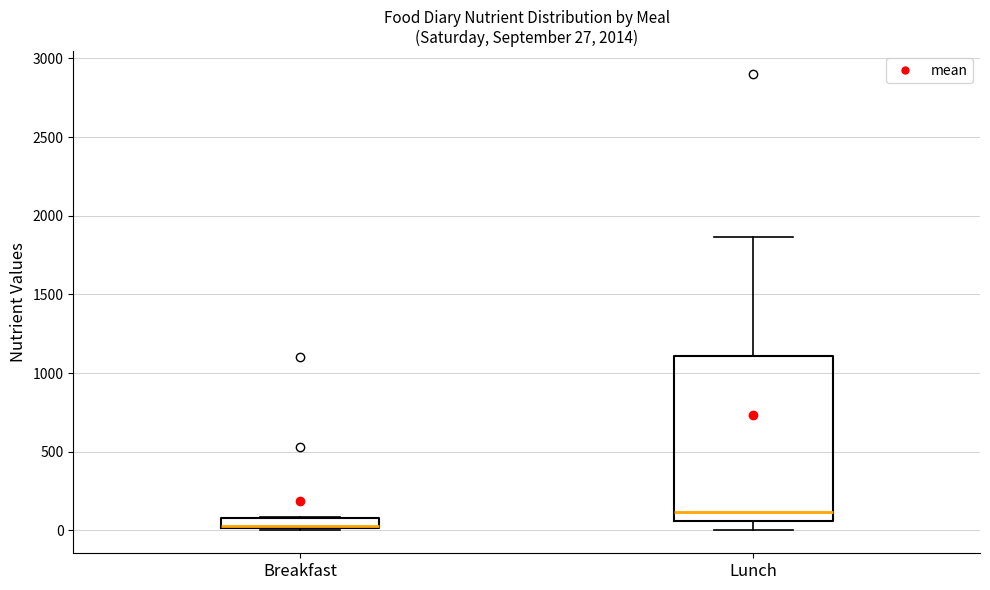

Which box has the highest median line?

Lunch